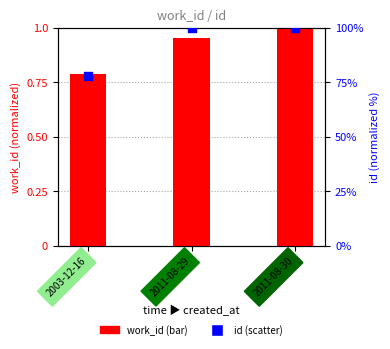

What are all the series names shown in the legend?

work_id, id